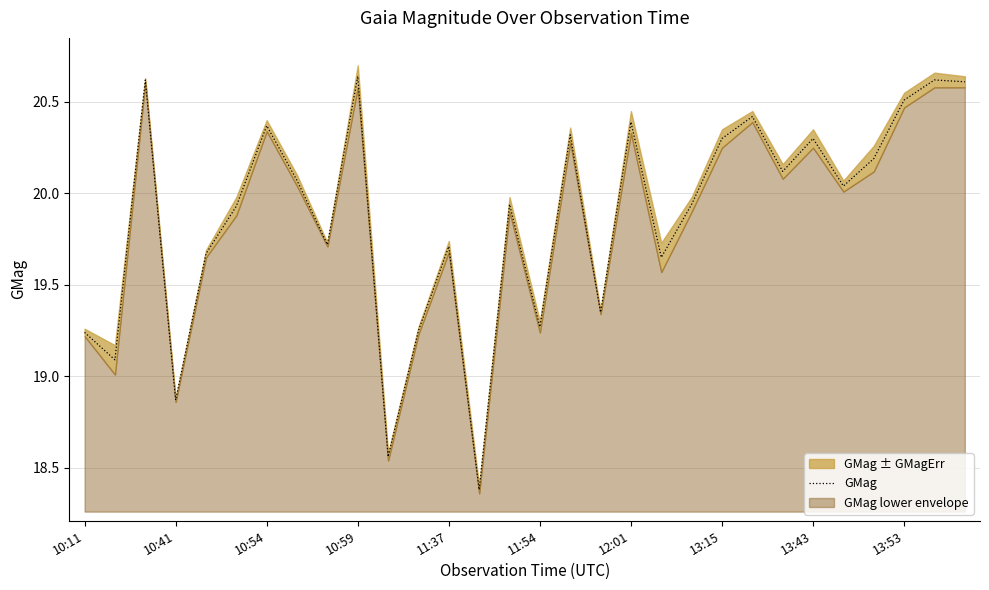

How many categories are shown in the chart?

30